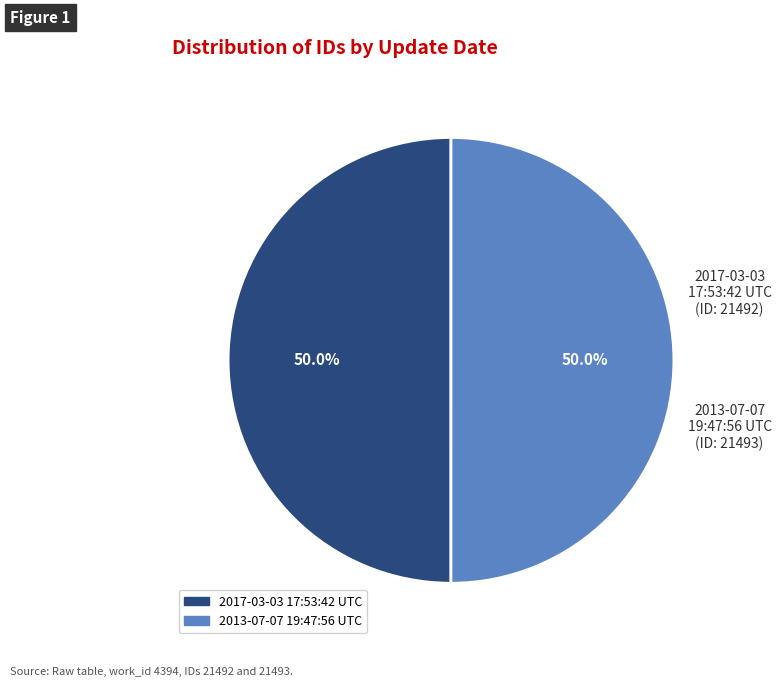

Approximately how many times larger is the value at 2013-07-07 19:47:56 UTC compared to 2017-03-03 17:53:42 UTC?

1.0